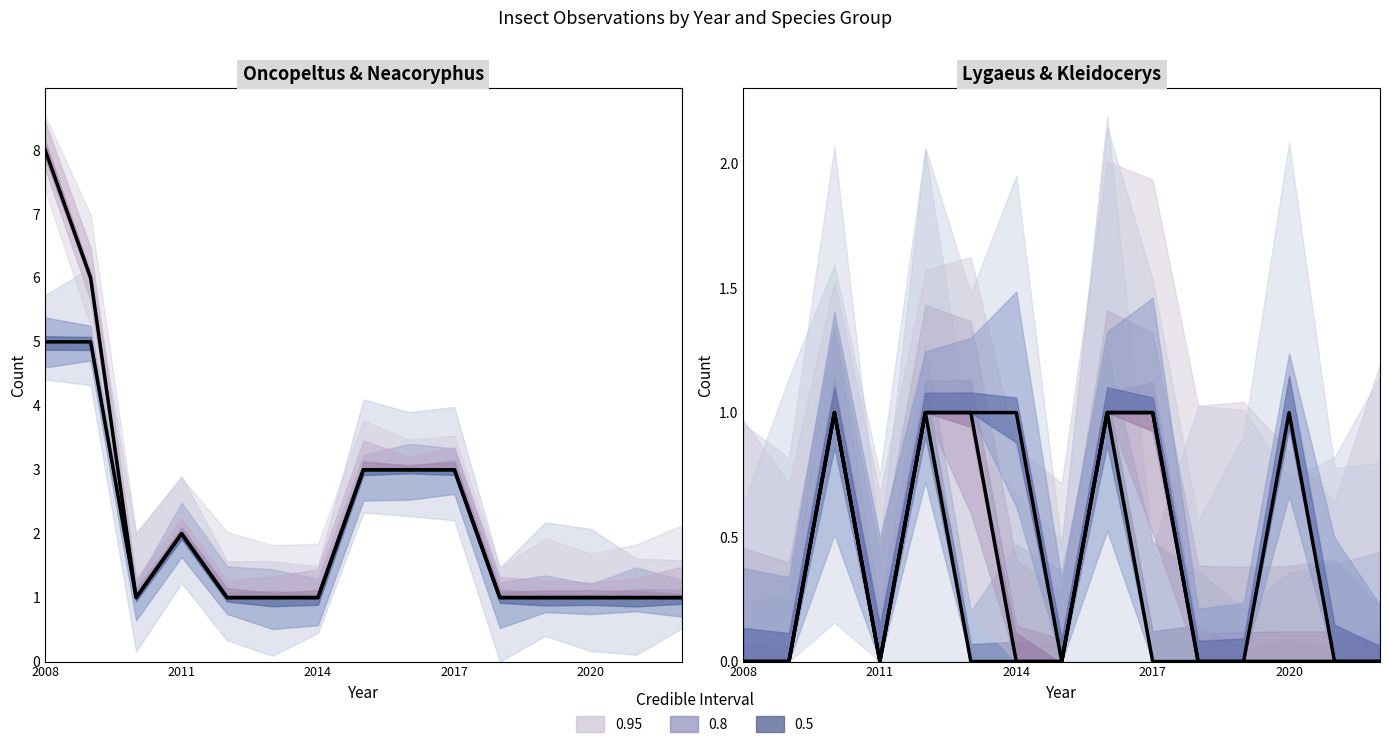

Is this an area chart (filled region under the line)?

No